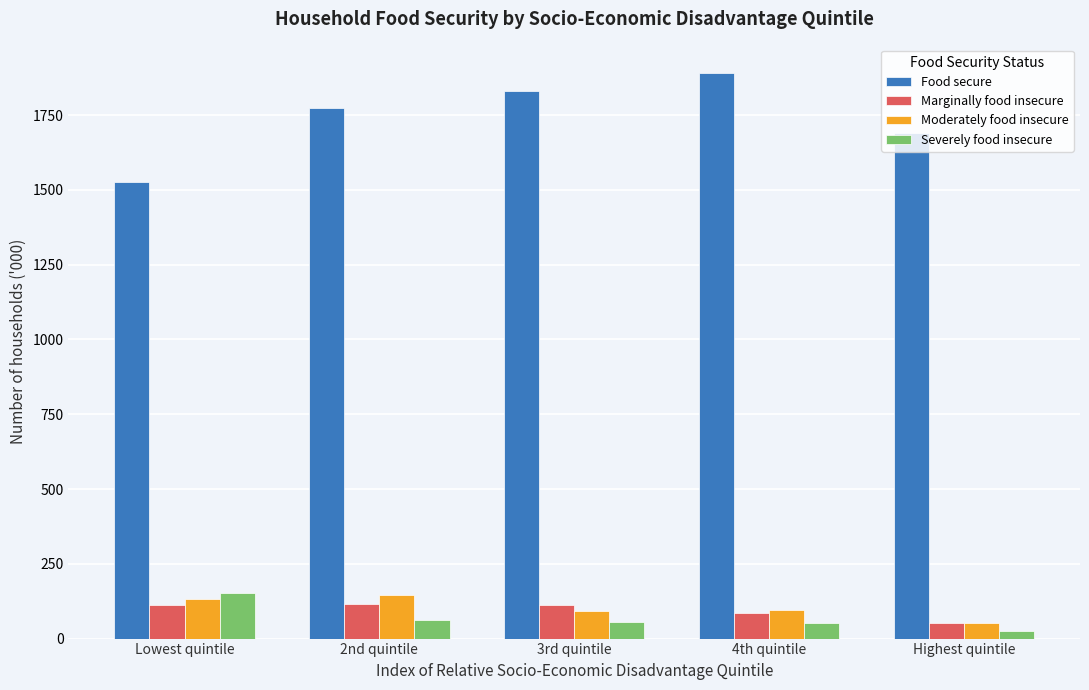

Which series has the largest range (max minus min)?

Food secure